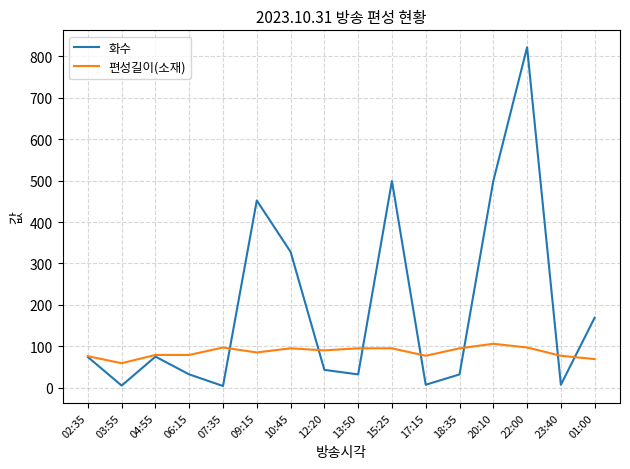

What is the difference between the highest and lowest values at 20:10?

393